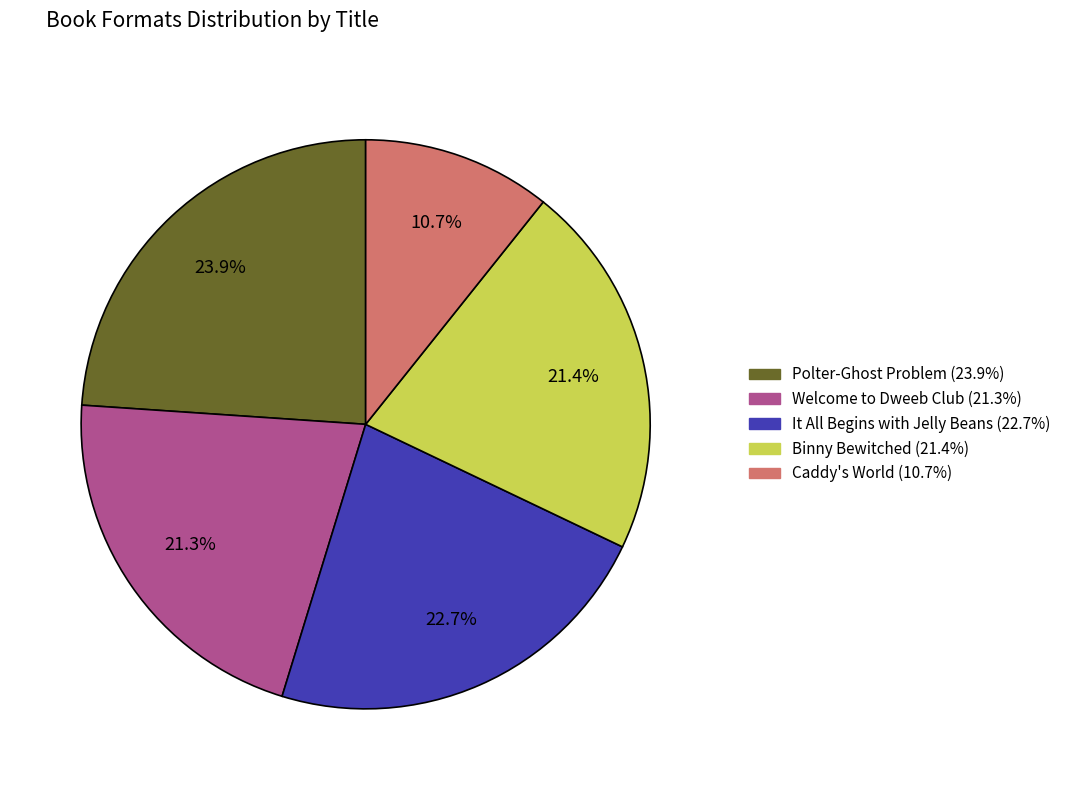

To the nearest percent, what portion does Polter-Ghost Problem represent?

24%